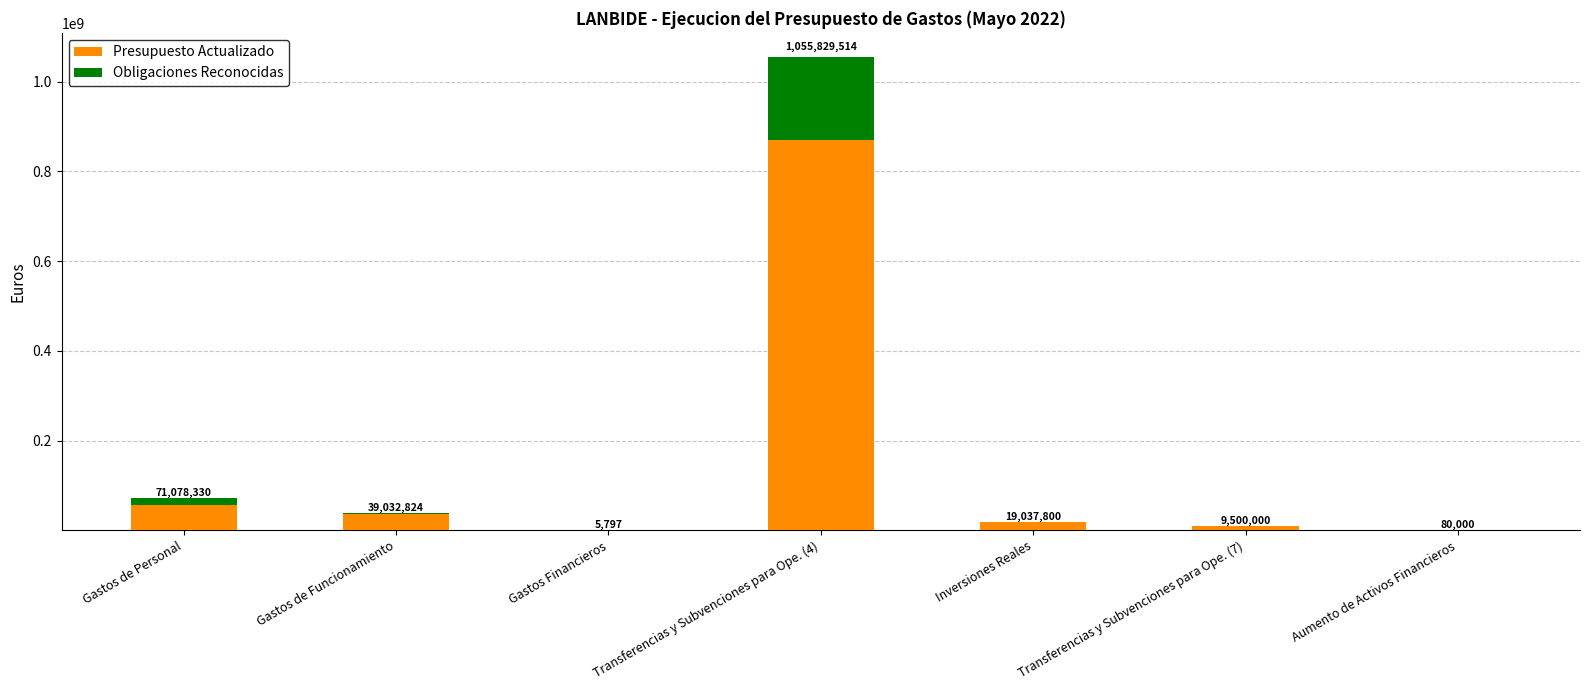

The value of Obligaciones Reconocidas at Transferencias y Subvenciones para Ope. (7) is 109168851.4. True or false?

False